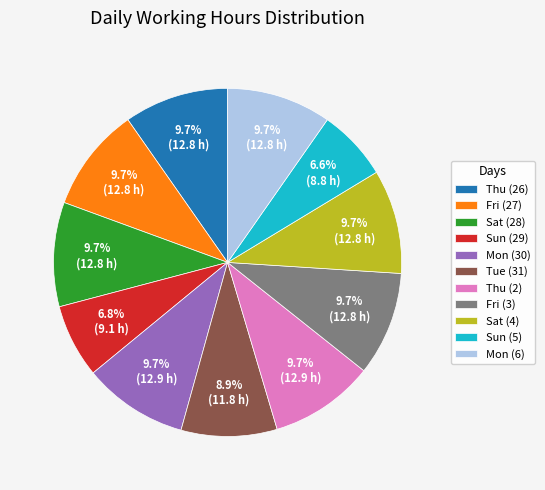

Combined, what portion of the pie is Thu (26) and Fri (27)?

19.4%